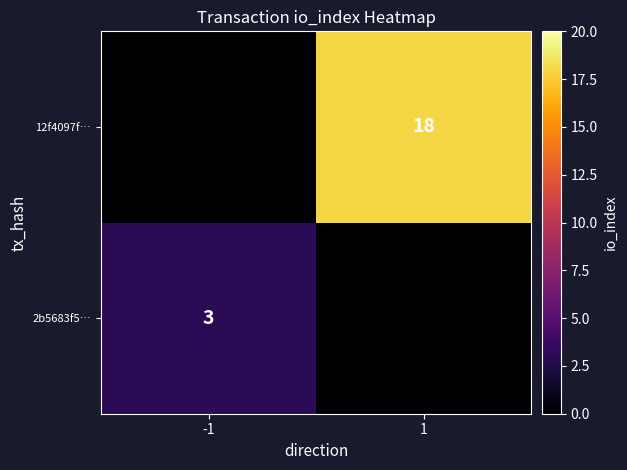

What is the total value across all series at -1?

3